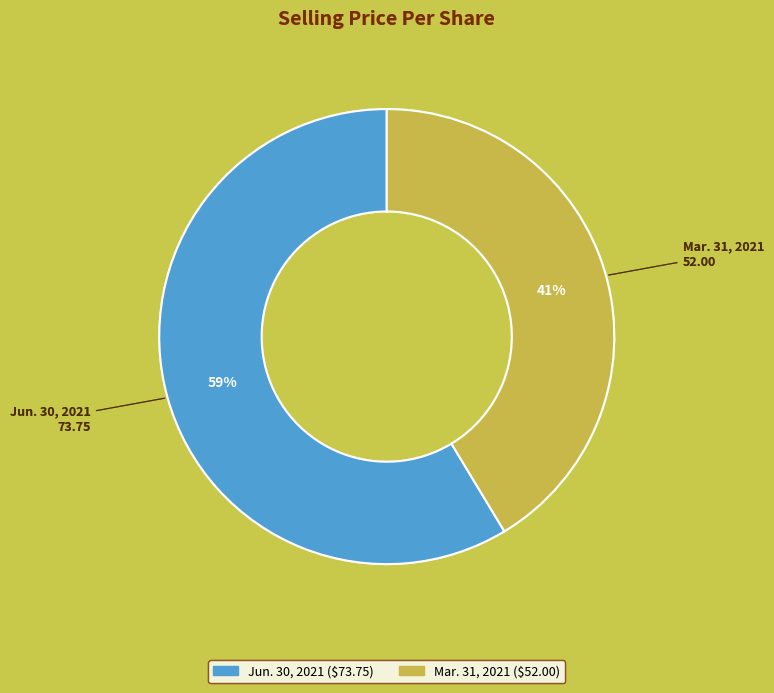

To the nearest percent, what is the average slice percentage?

50%